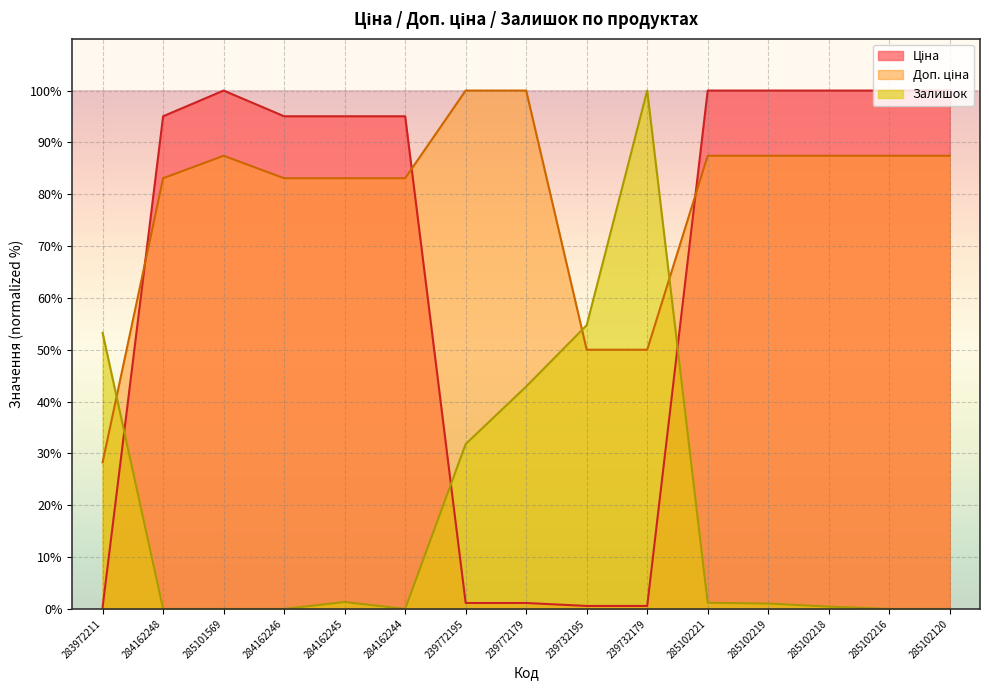

Between 239772195 and 285102120, which series saw the biggest shift?

Ціна